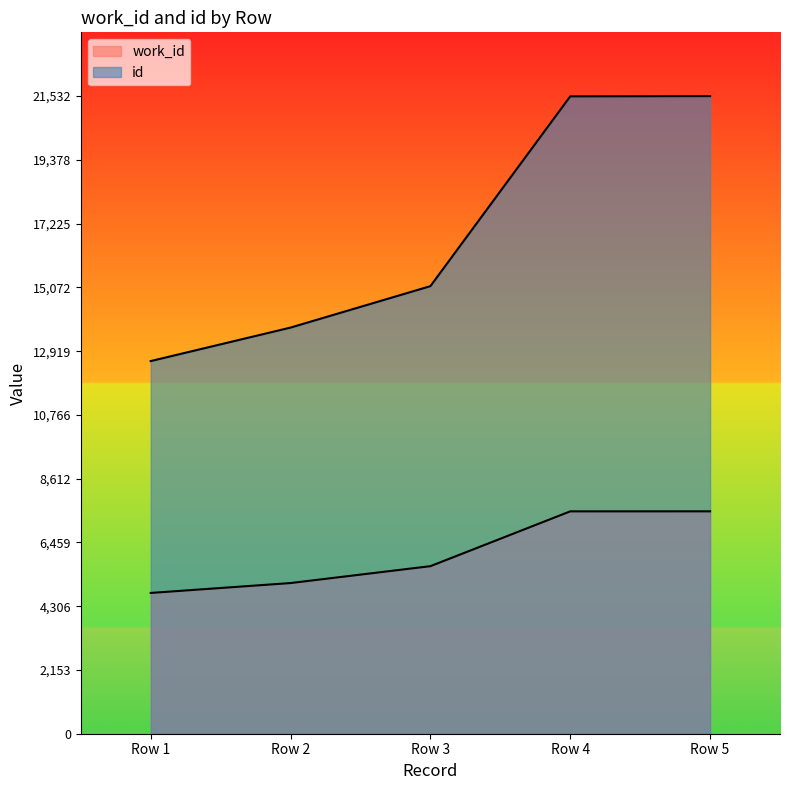

Rank the series by their maximum value, from highest to lowest.

id, work_id